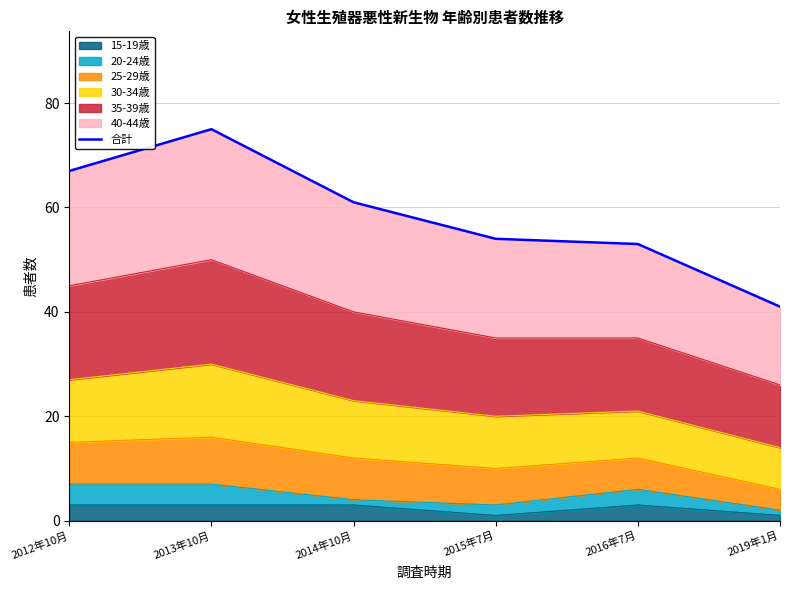

The value at 2014年10月 is 61. True or false?

True